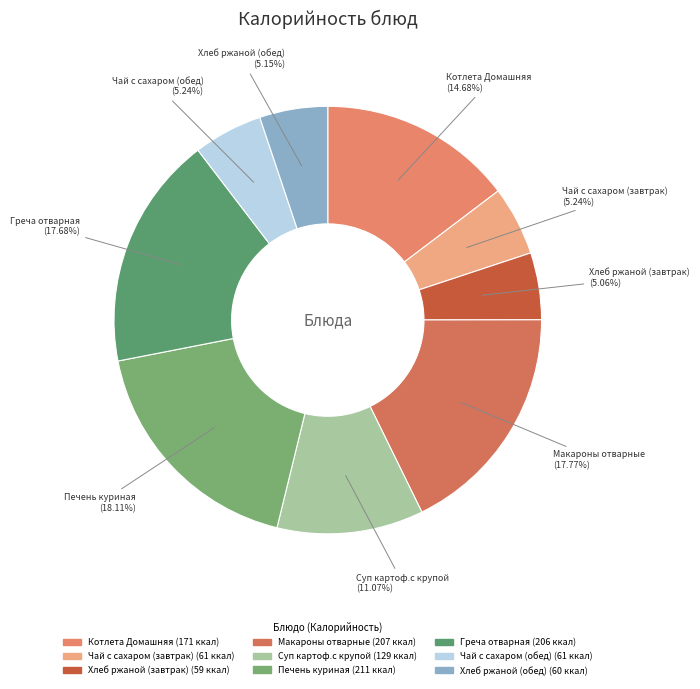

How many segments does this pie chart have?

9